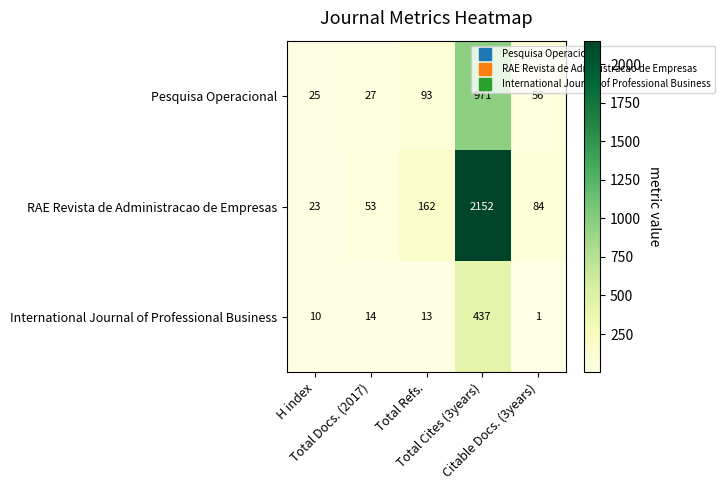

Which series has the largest total across all categories?

RAE Revista de Administracao de Empresas